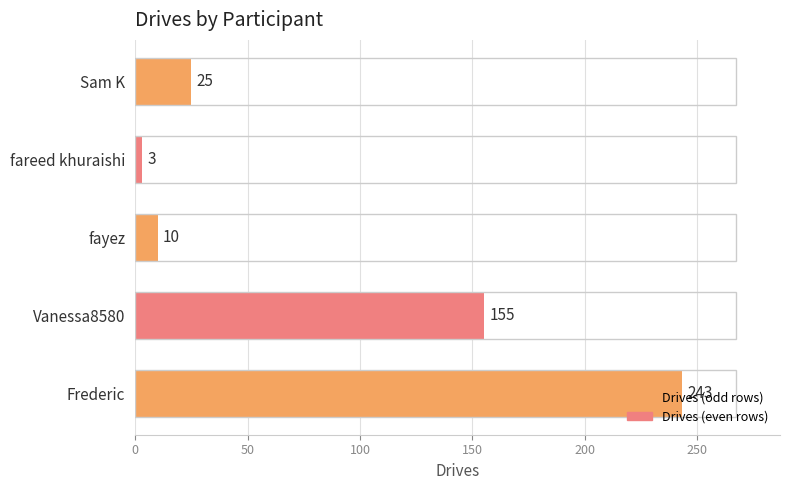

How many bars are there in total?

5